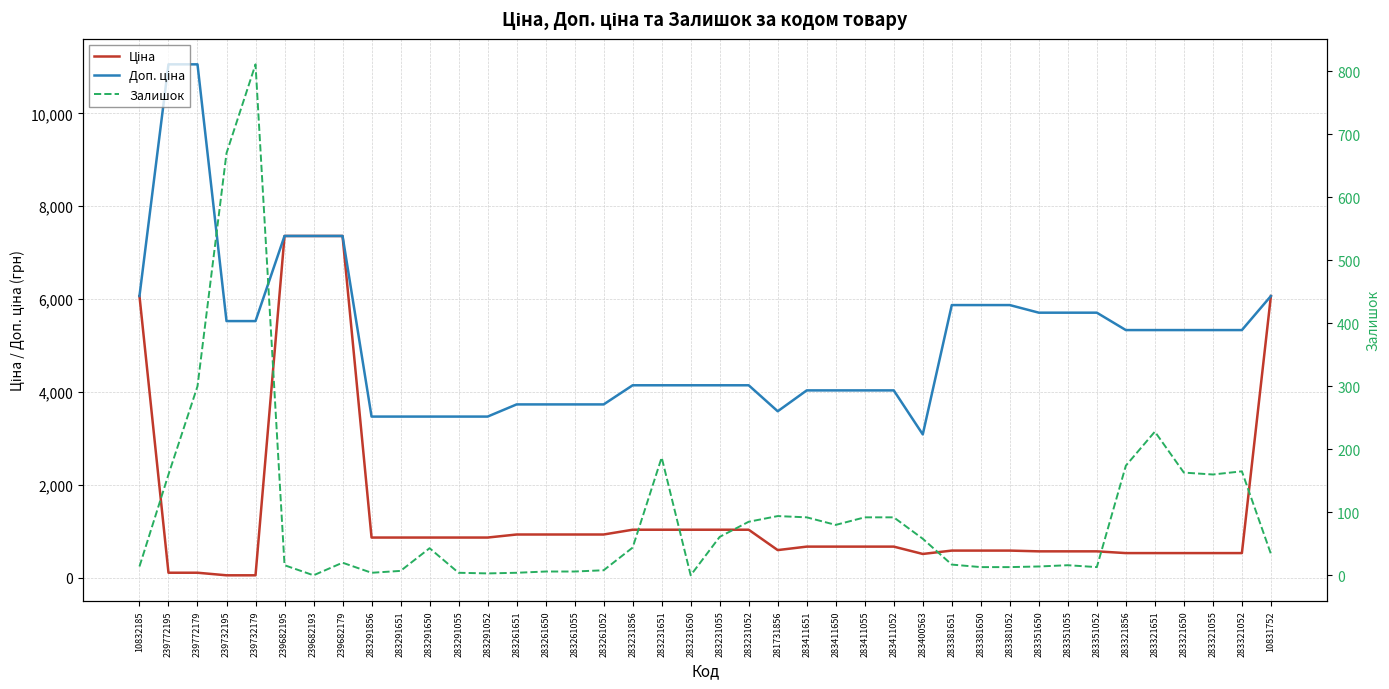

True or false: Ціна and Доп. ціна intersect in this chart.

False